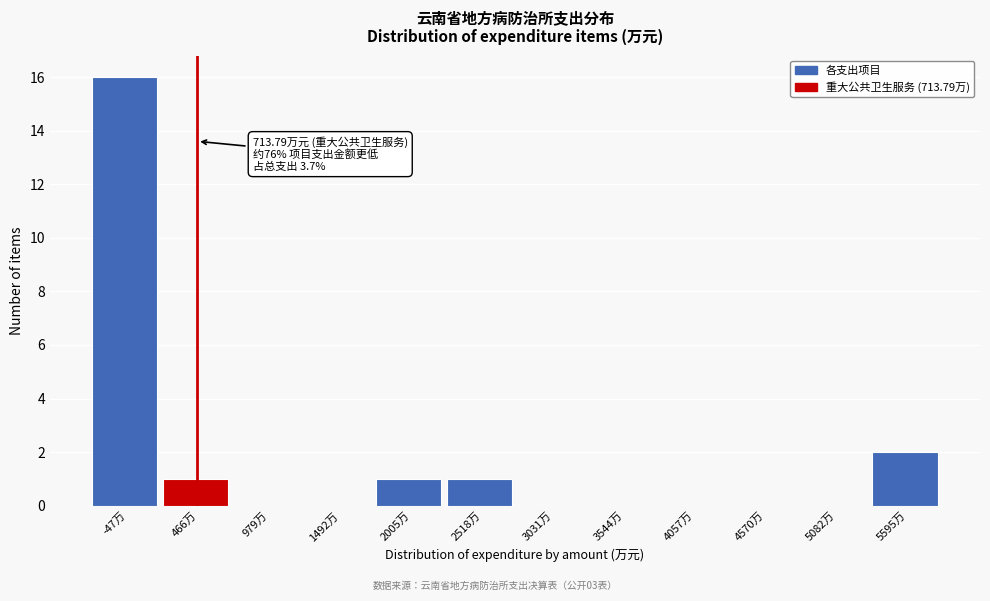

Reading left to right, what are all the values shown in this chart?

-47万=16	466万=1	979万=0	1492万=0	2005万=1	2518万=1	3031万=0	3544万=0	4057万=0	4570万=0	5082万=0	5595万=2